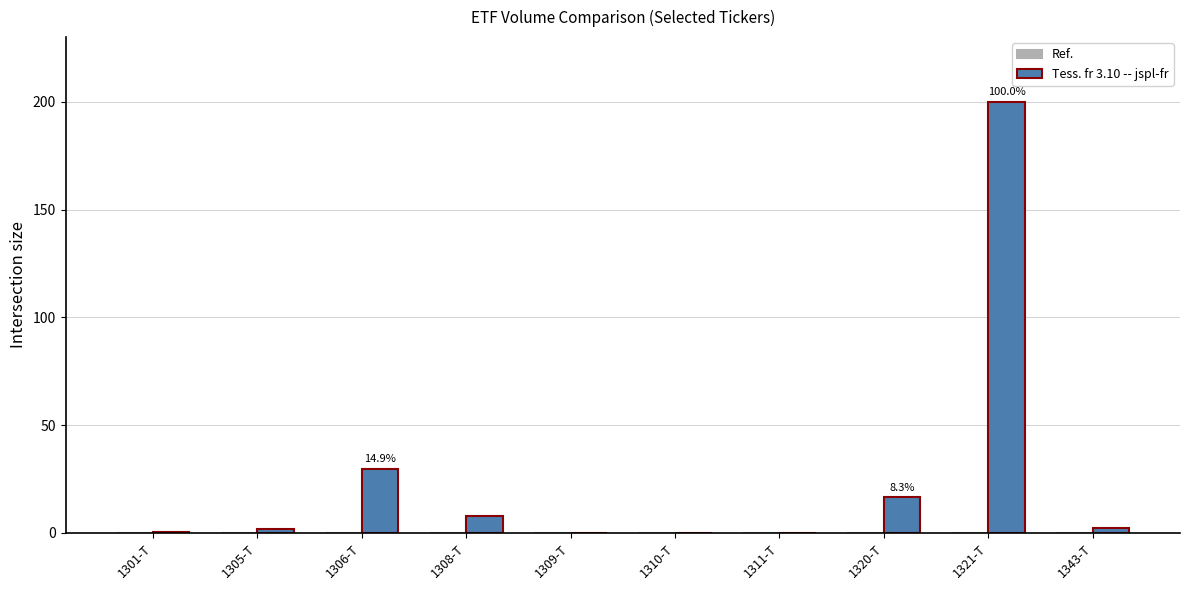

Which category has the highest value in the Tess. fr 3.10 -- jspl-fr series?

1321-T